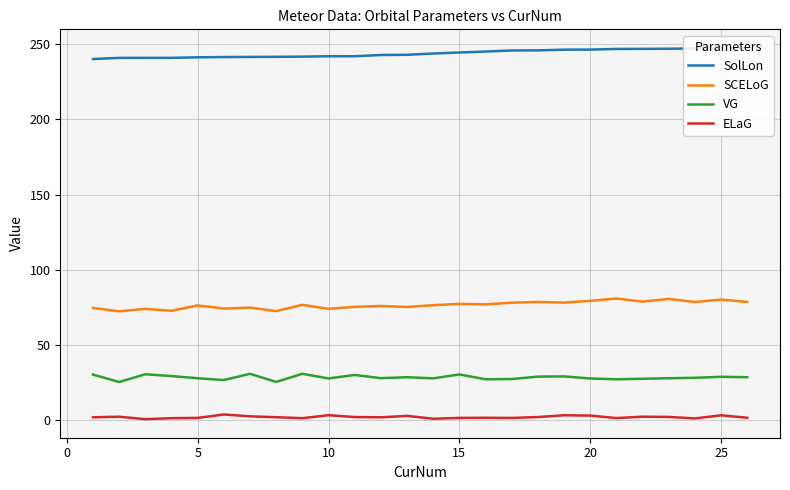

True or false: ELaG and SCELoG cross at least once.

False